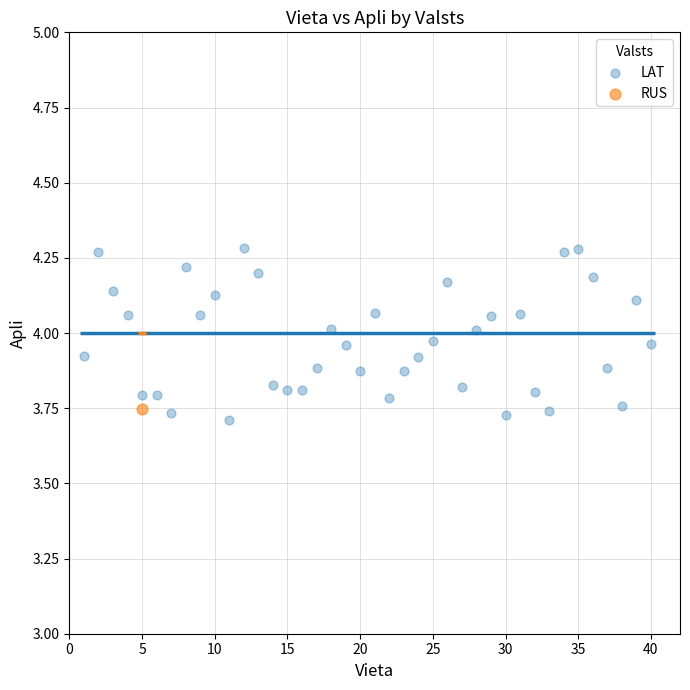

What are all the series names shown in the legend?

LAT, RUS